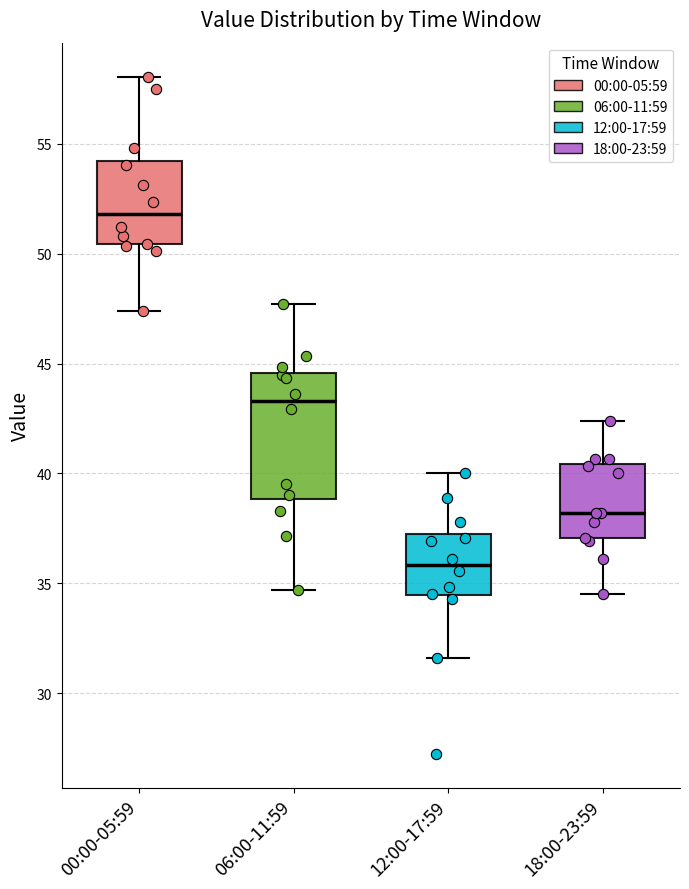

Which box has the lowest median line?

12:00-17:59